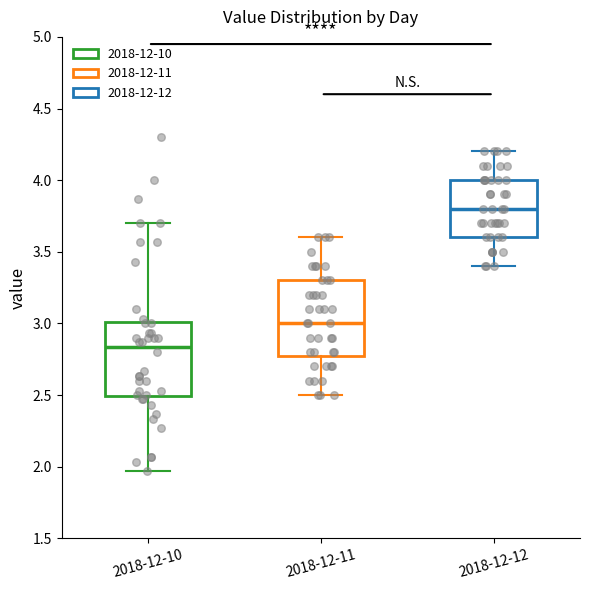

Reading left to right, read every box against the y-axis: the position of its median line, the range the box covers, and the ends of its whiskers. The values are not printed on the chart, so give them approximately, as read against the axis.

2018-12-10: median 2.85, box 2.50 to 3.00, whiskers 1.95 to 3.70
2018-12-11: median 3.00, box 2.80 to 3.30, whiskers 2.50 to 3.60
2018-12-12: median 3.80, box 3.60 to 4.00, whiskers 3.40 to 4.20